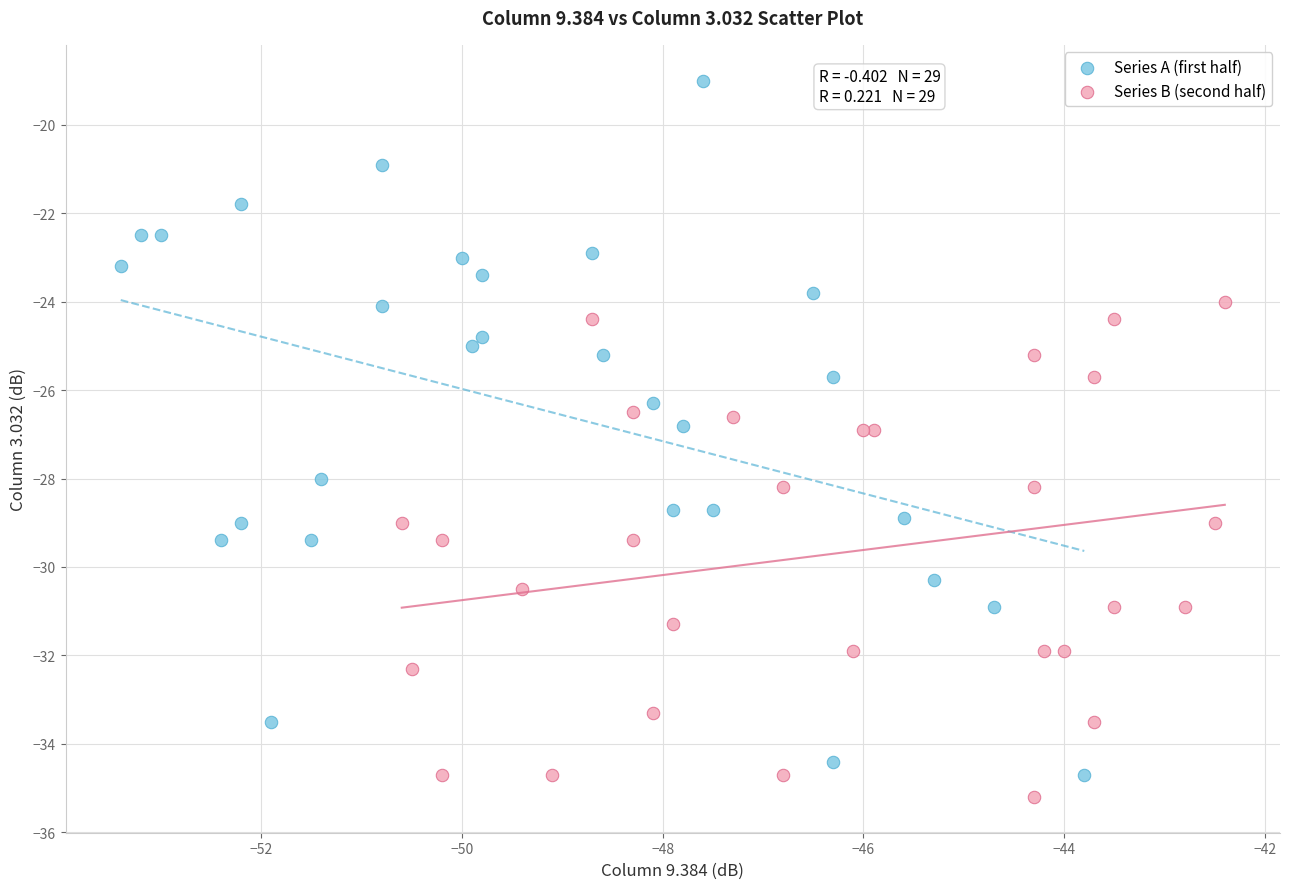

What are all the series names shown in the legend?

Series A (first half), Series B (second half)